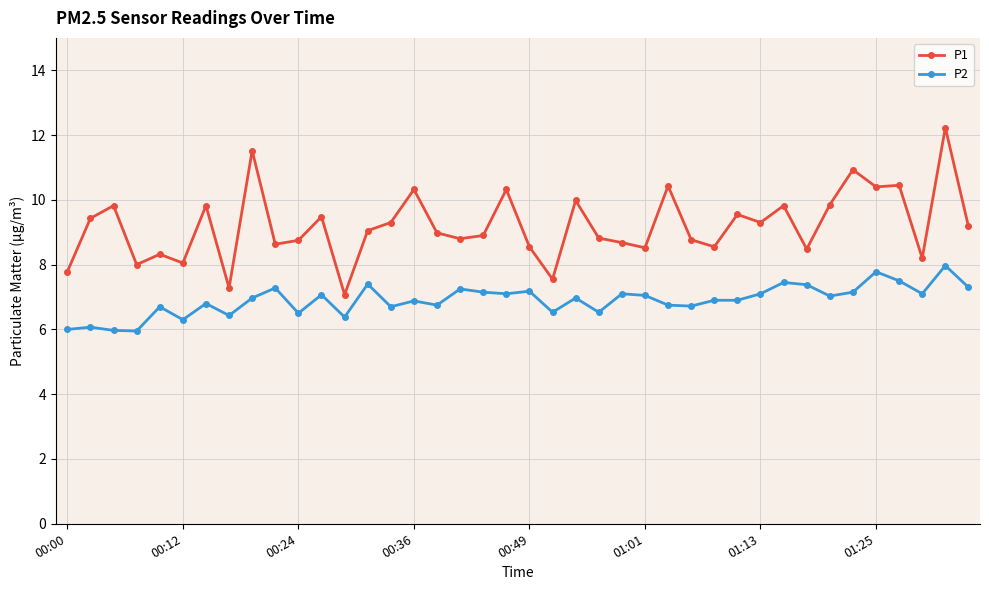

What is the difference between the maximum and minimum values in the P2 series?

2.0